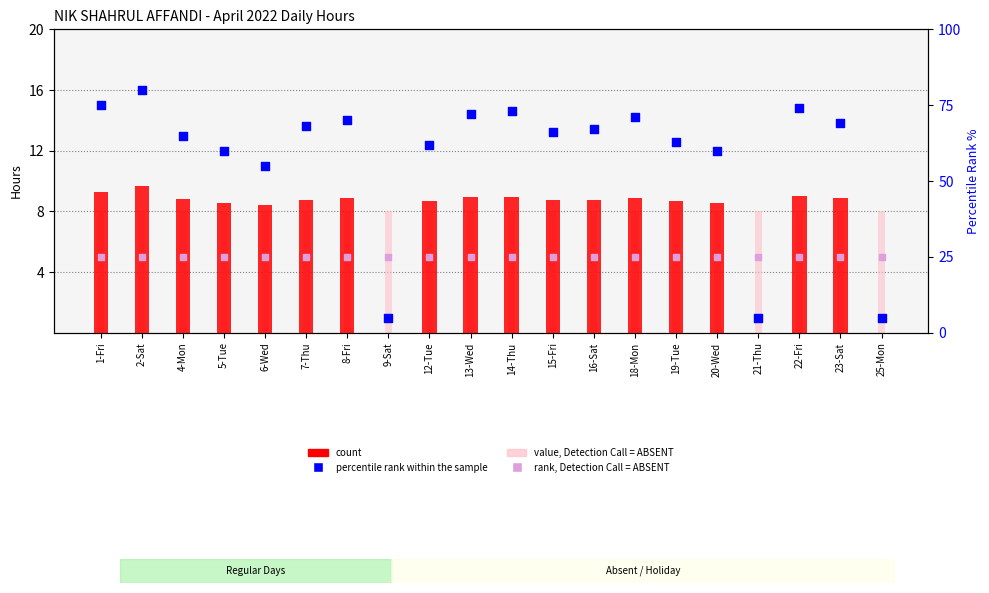

What is the total value across all series at 16-Sat?

35.2